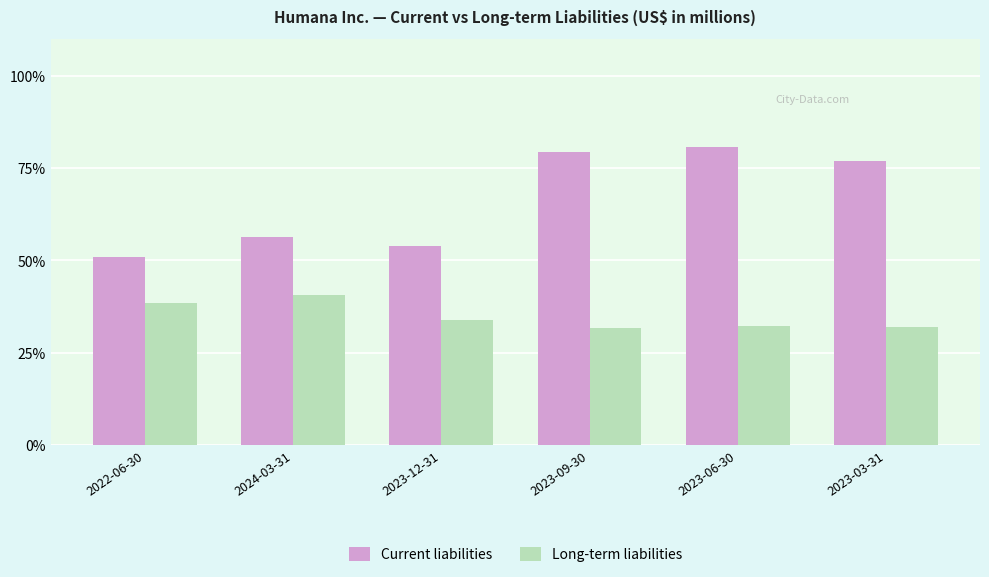

At how many categories does at least one series exceed 60?

3